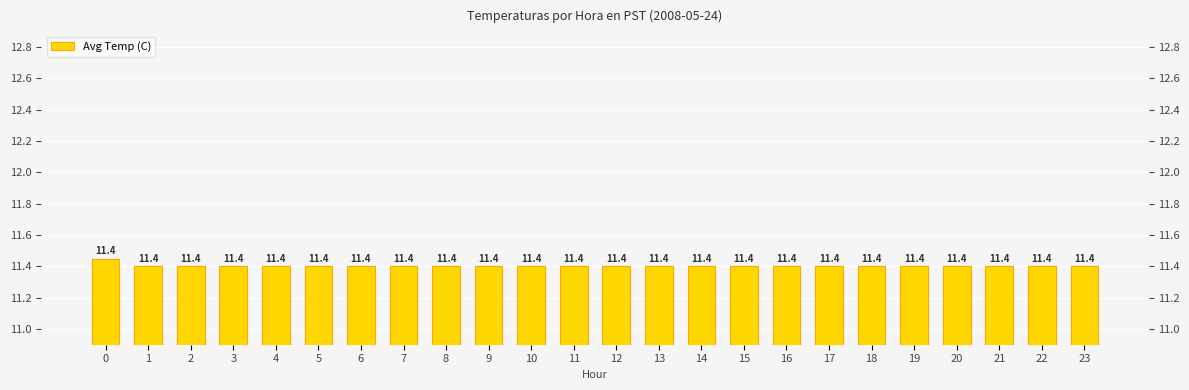

List the labels in order of value, smallest first.

1, 2, 3, 4, 5, 6, 7, 8, 9, 10, 11, 12, 13, 14, 15, 16, 17, 18, 19, 20, 21, 22, 23, 0